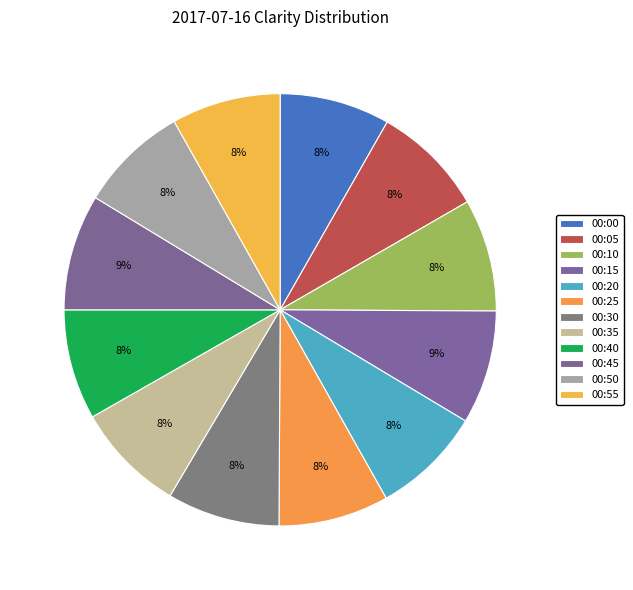

Is 00:45 the majority of the pie?

No